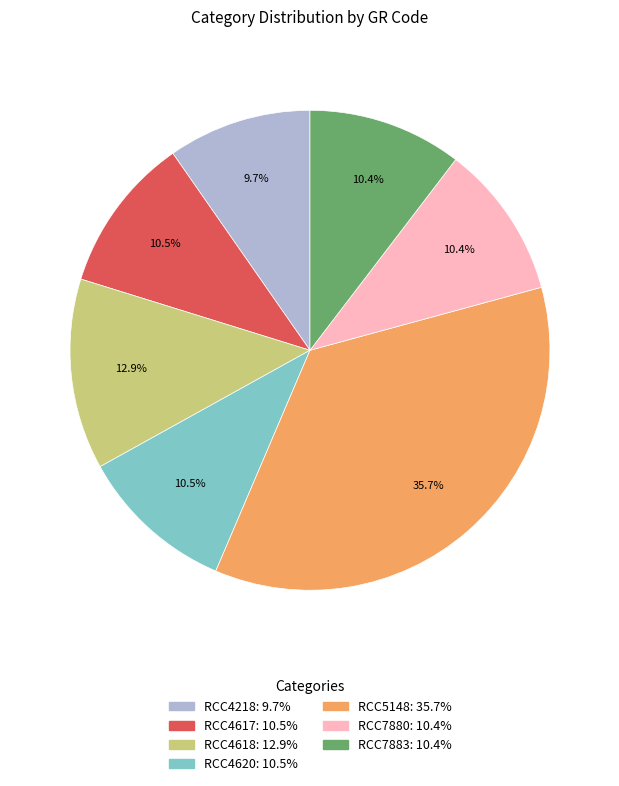

How many slices are in this pie chart?

7